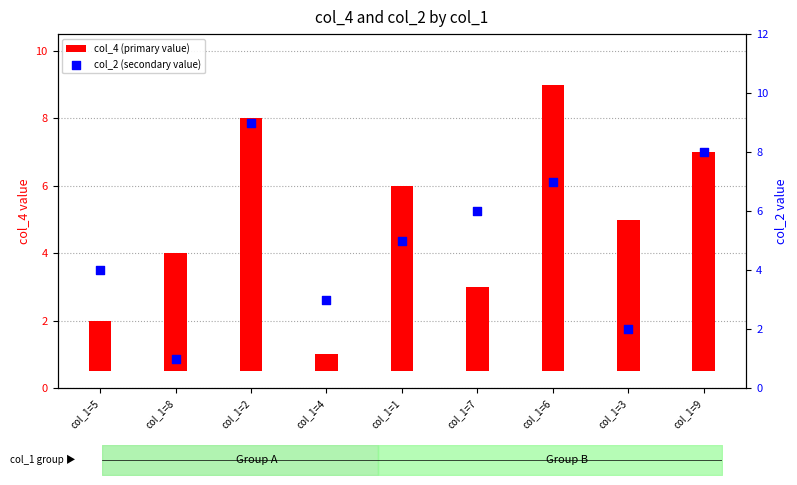

At how many categories does at least one series exceed 4?

6